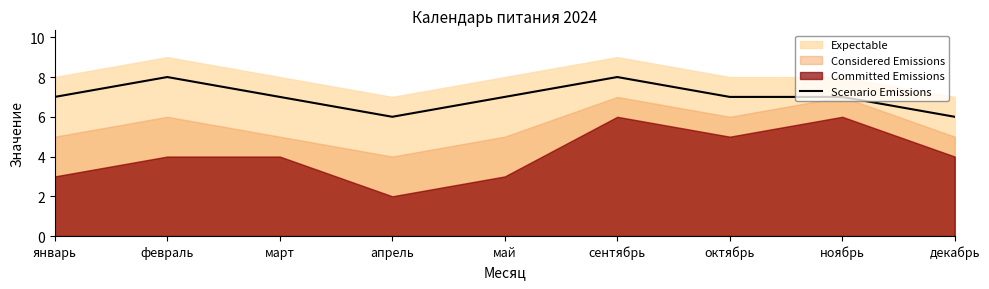

Between апрель and февраль, which is larger?

февраль